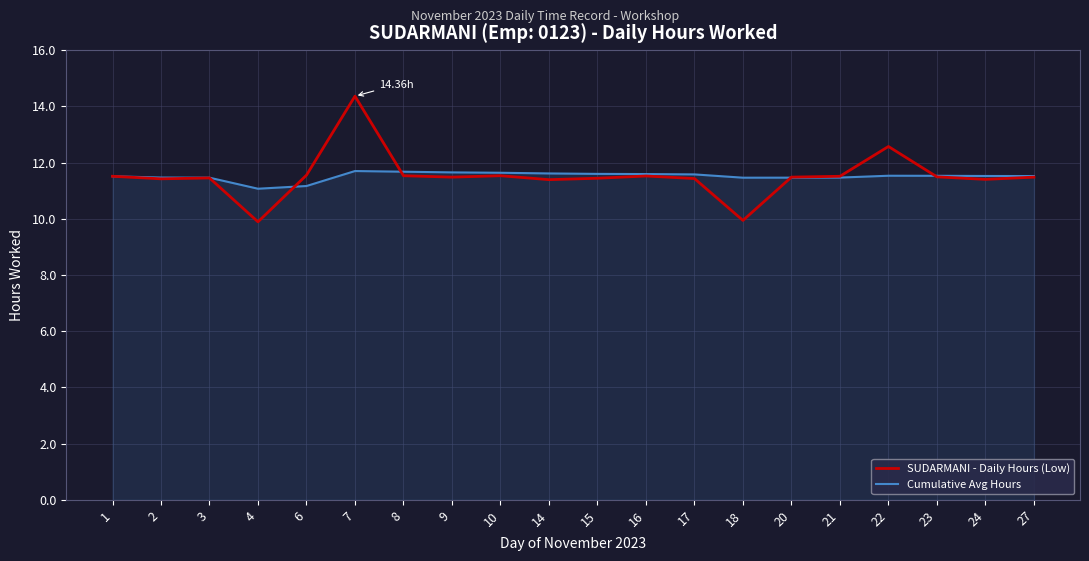

At which category is the sum across all series the highest?

7